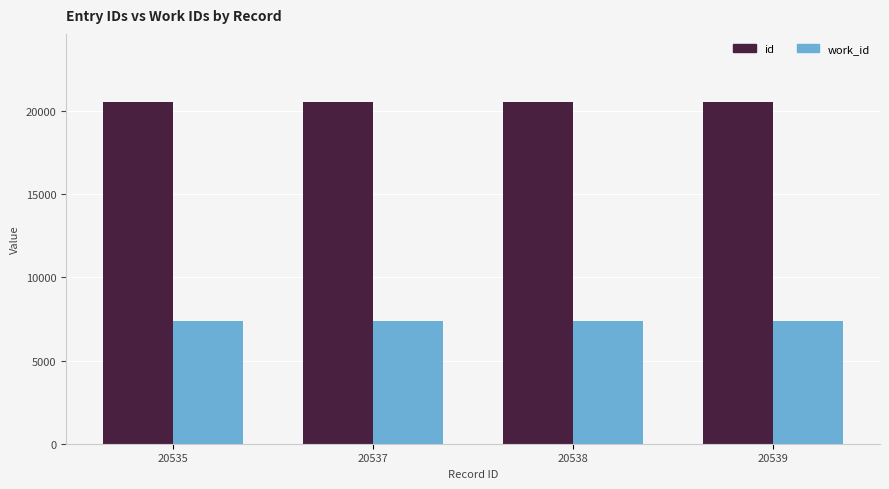

How many bars are there in each group?

2